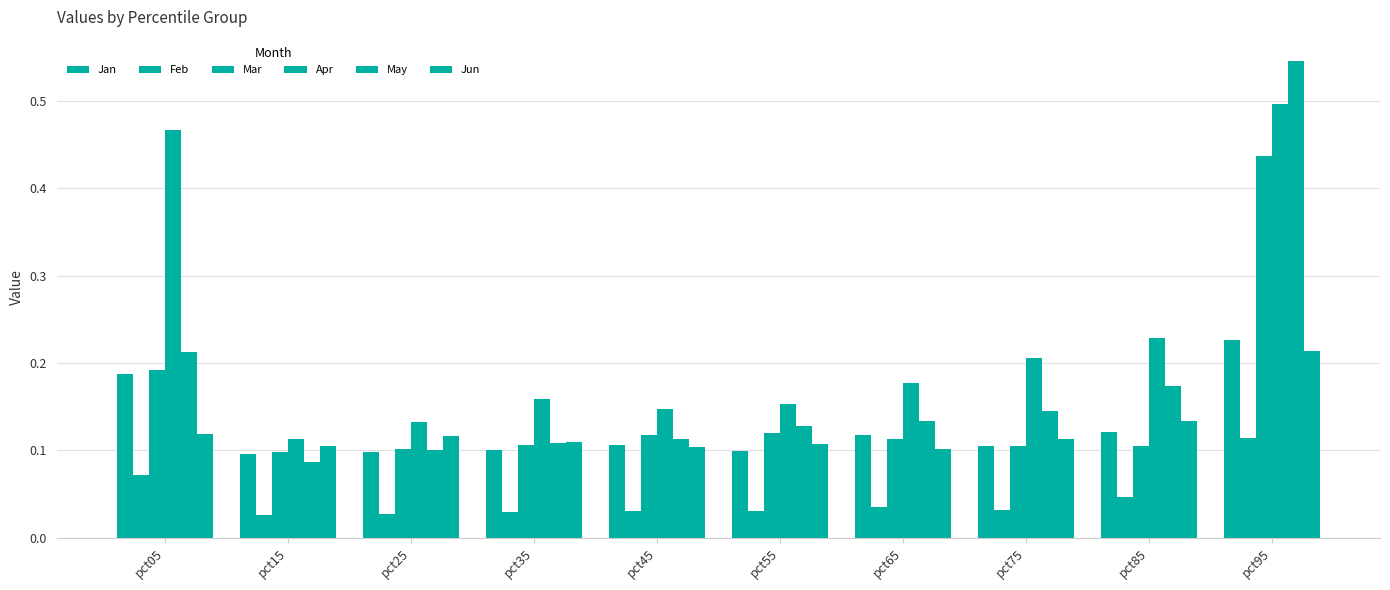

Which series changed the most between pct25 and pct55?

May